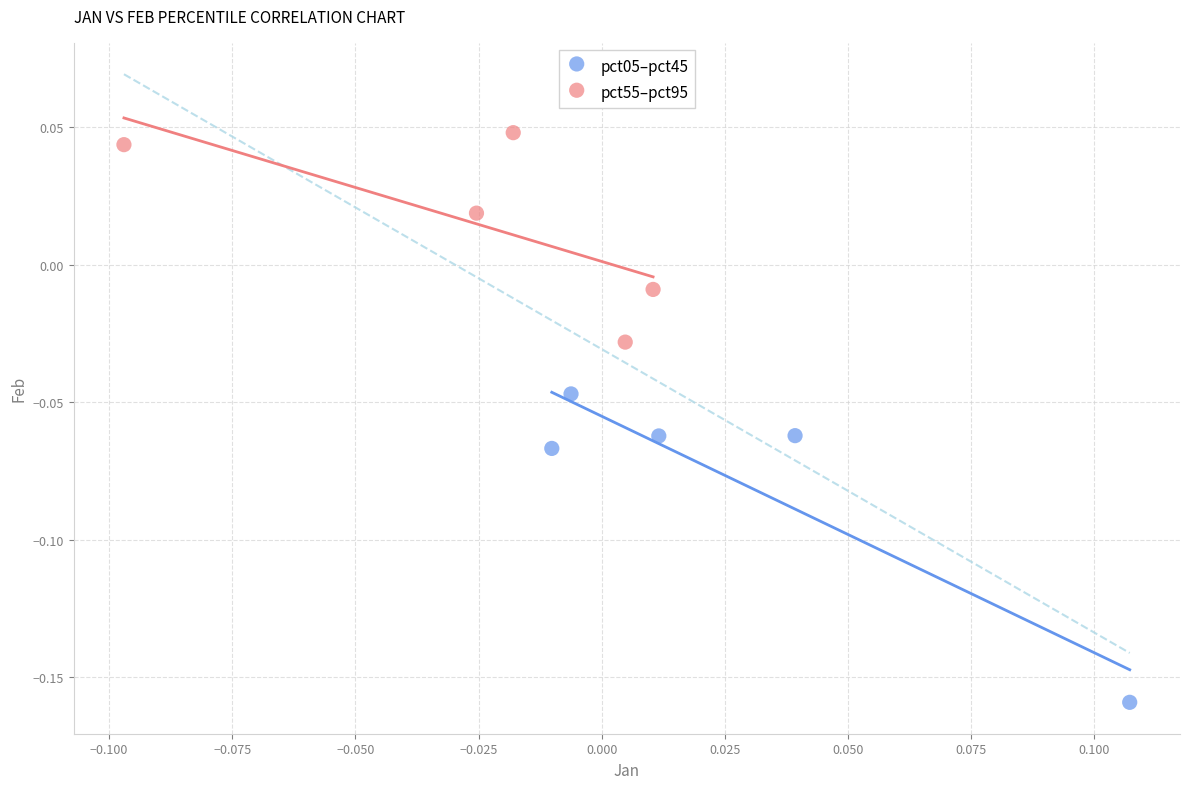

Which series contains the highest Y value?

pct55–pct95